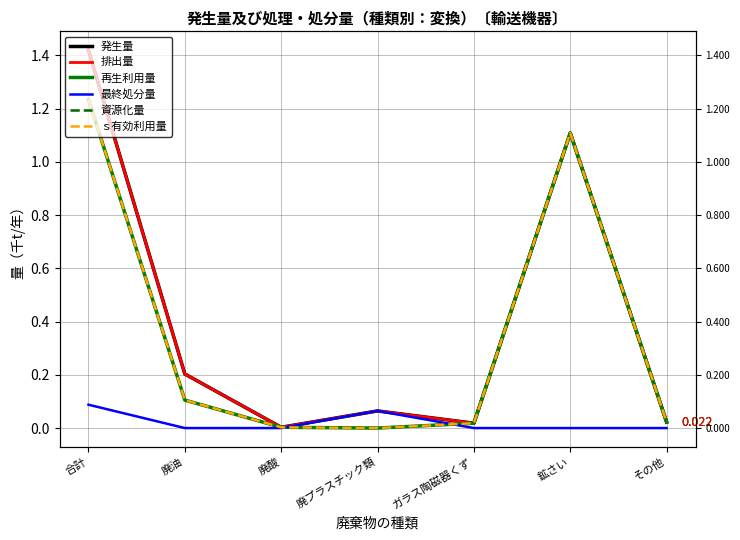

Is it true that 資源化量 equals 0.0 at 廃酸?

False